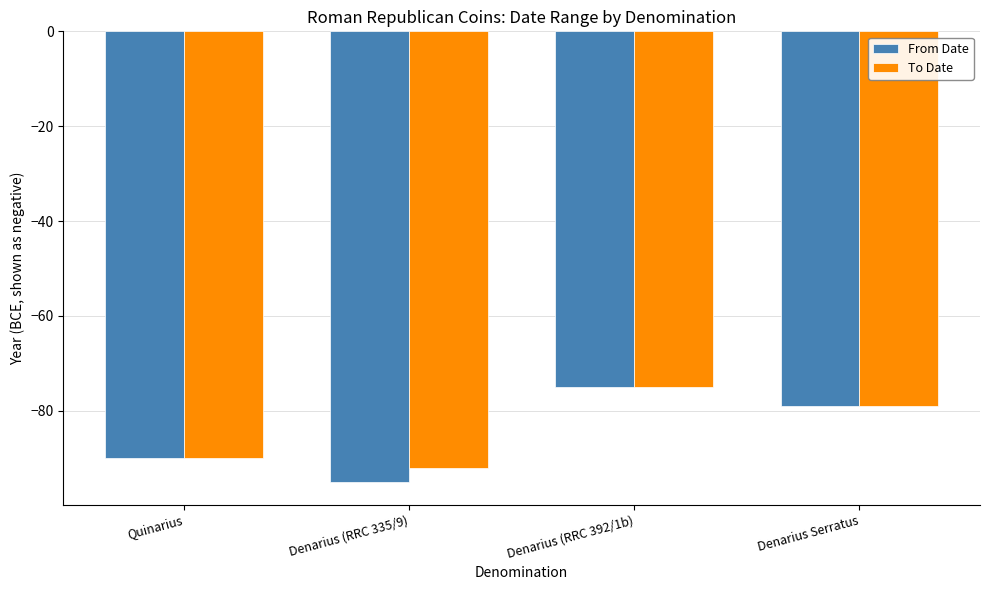

Reading left to right, list all the values displayed in this chart.

From Date: -90	-95	-75	-79
To Date: -90	-92	-75	-79